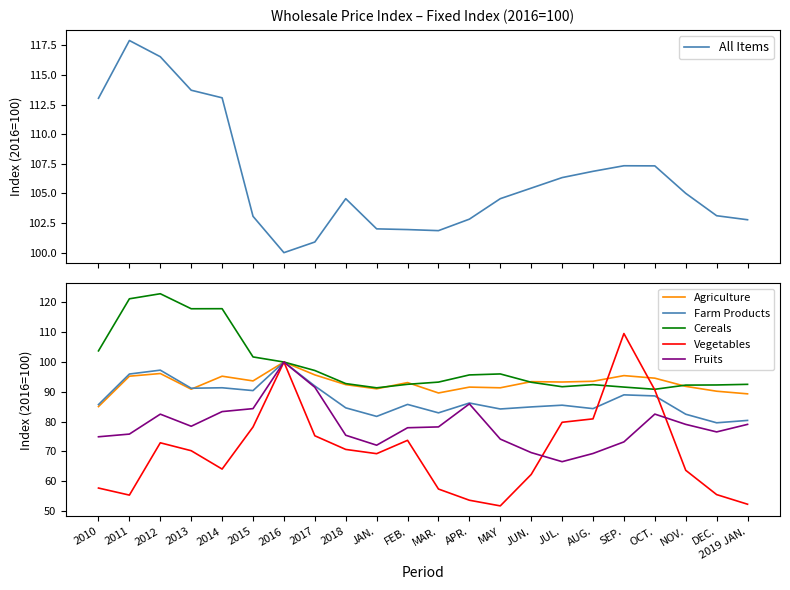

What is the total value across all series at 2016?

600.0